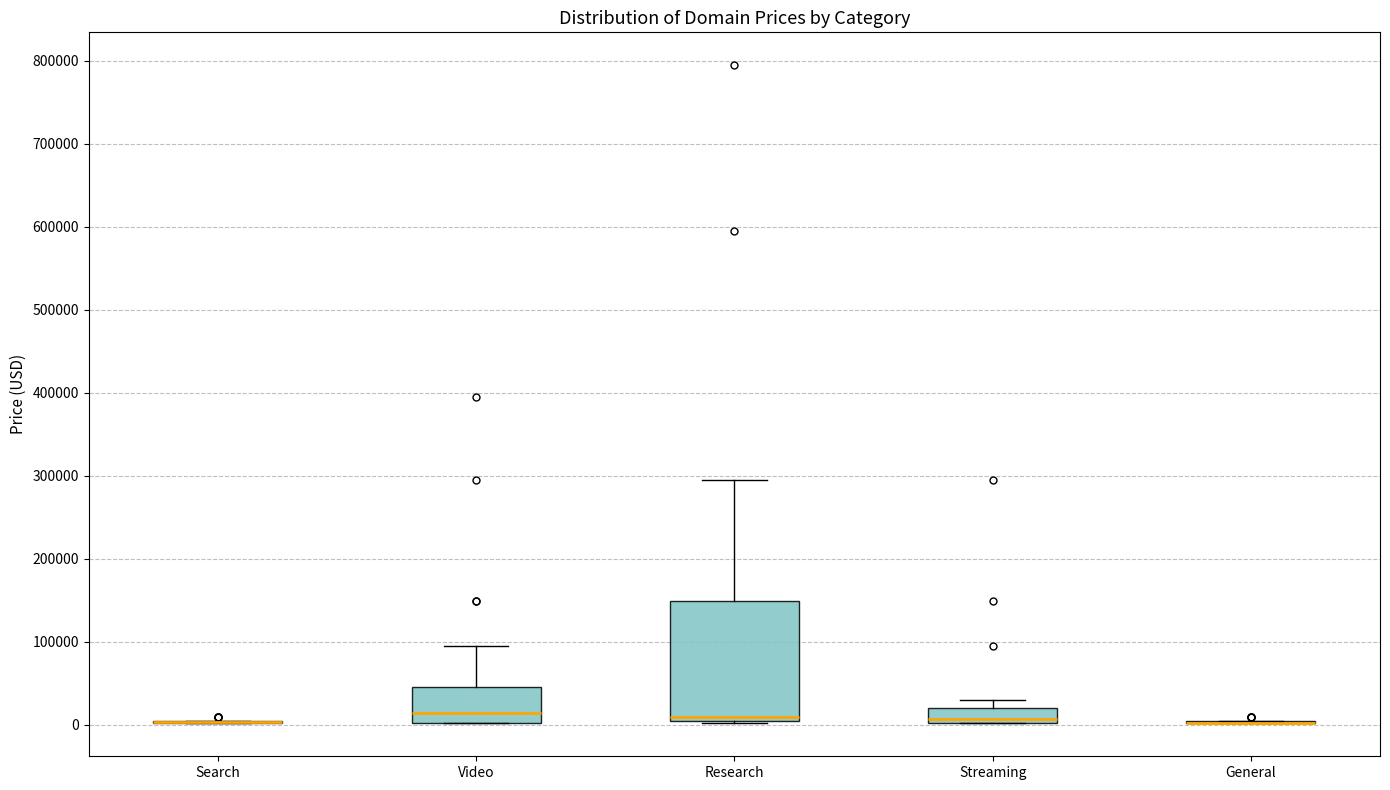

Comparing the boxes themselves (not the whiskers), which one is the tallest?

Research